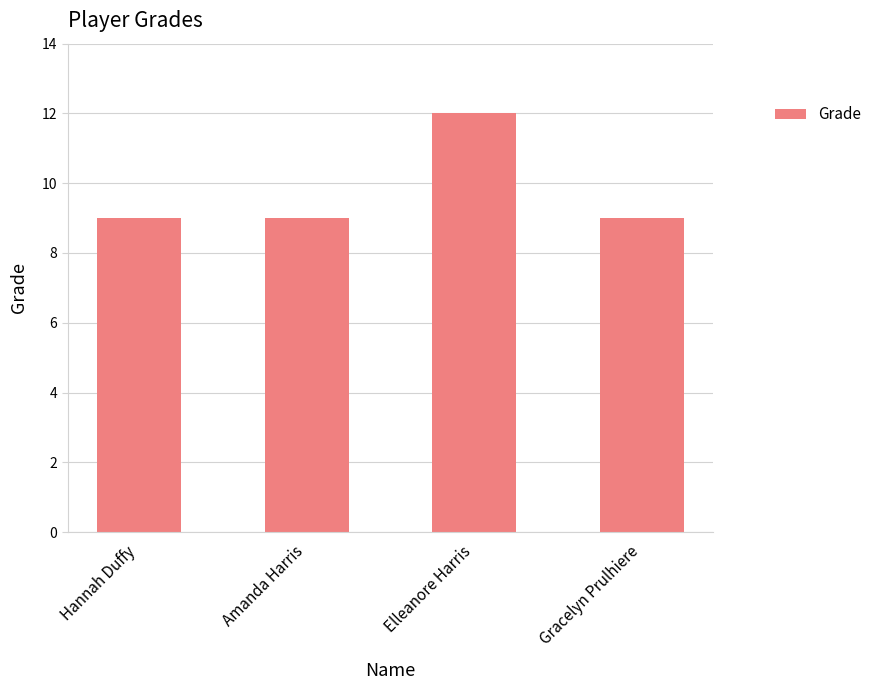

How many bars are there in total?

4